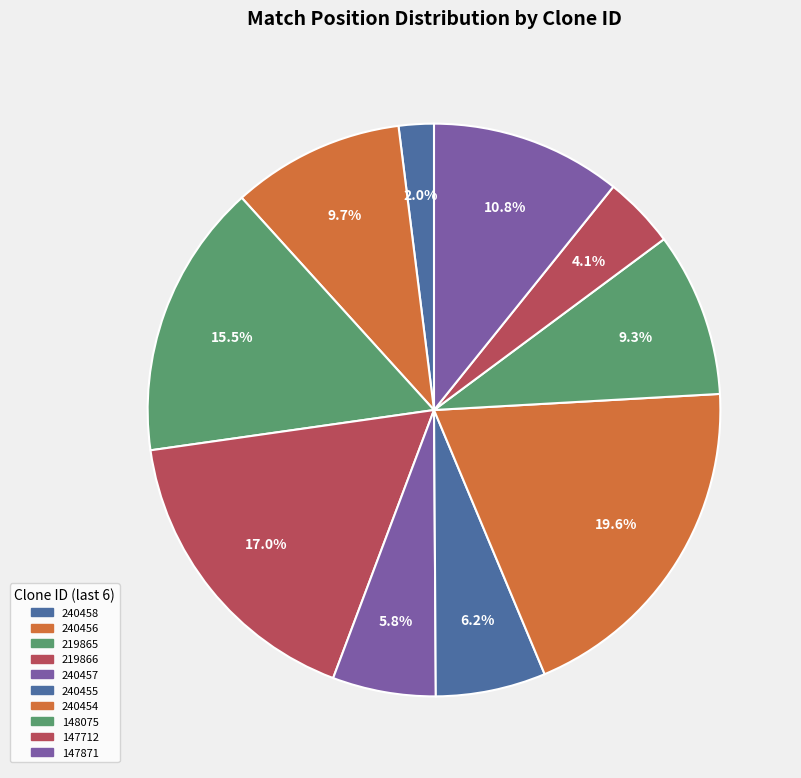

How many segments does this pie chart have?

10